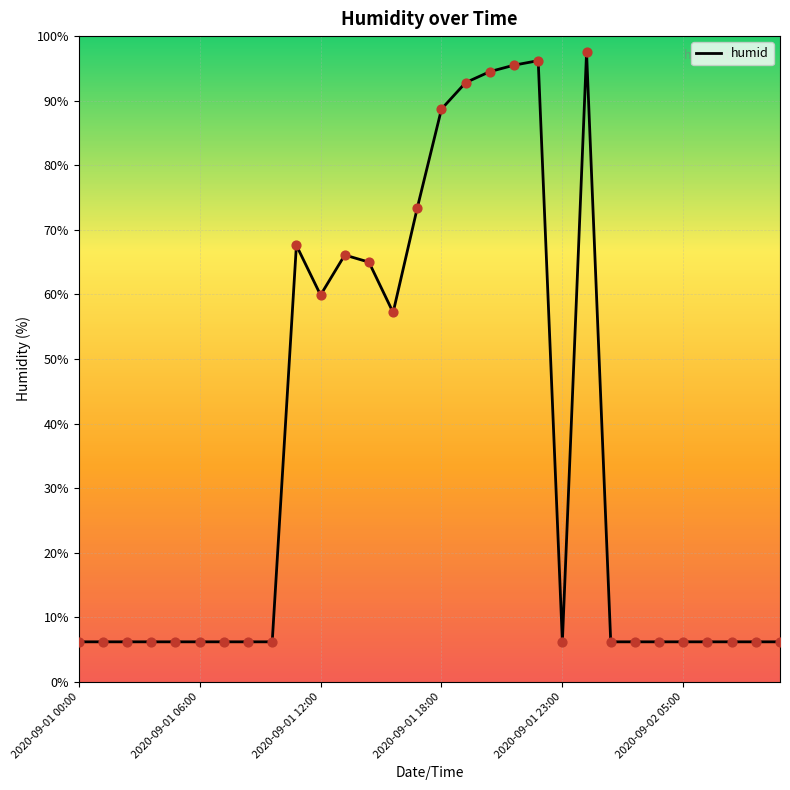

What is the minimum value shown in the chart?

6.2